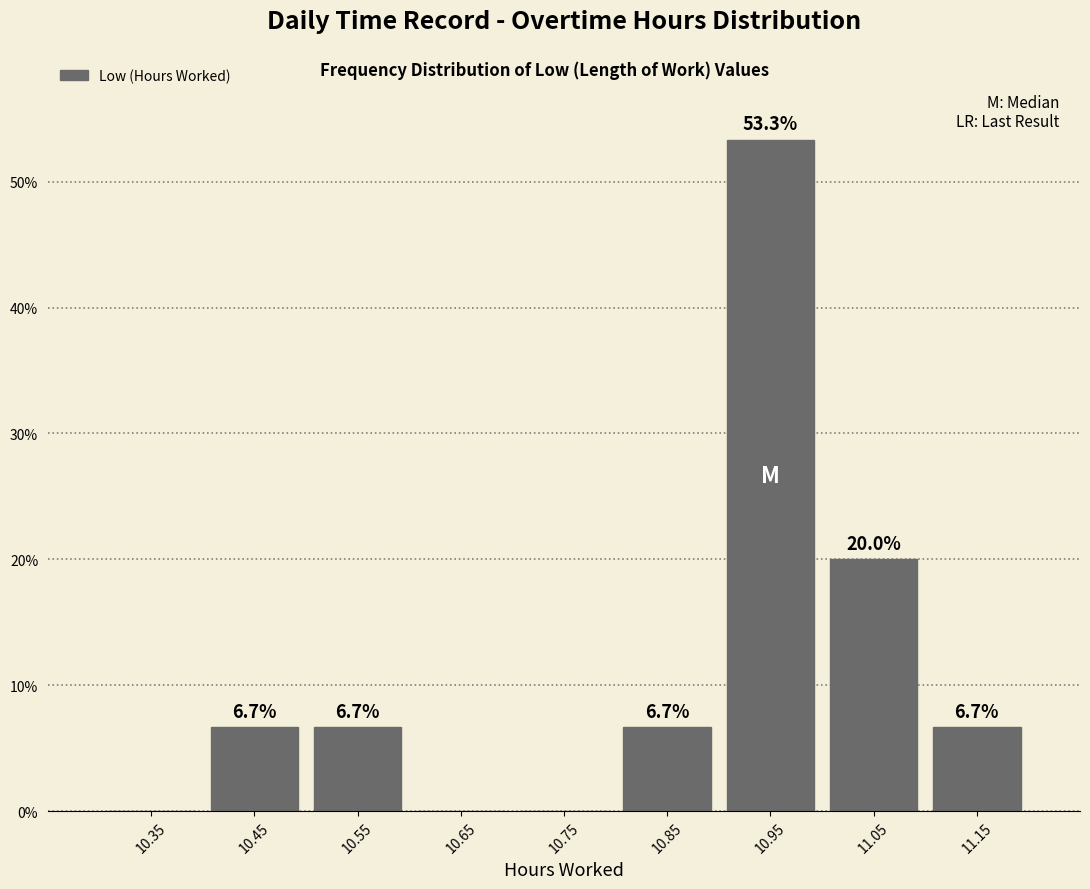

Over which range of the x-axis is the bar tallest?

10.9 to 11.0